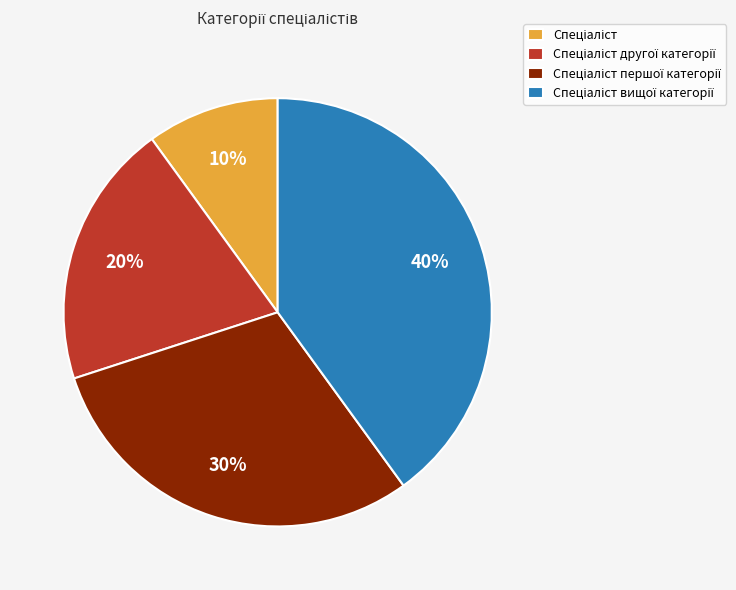

Is there any slice that represents more than half of the pie?

No